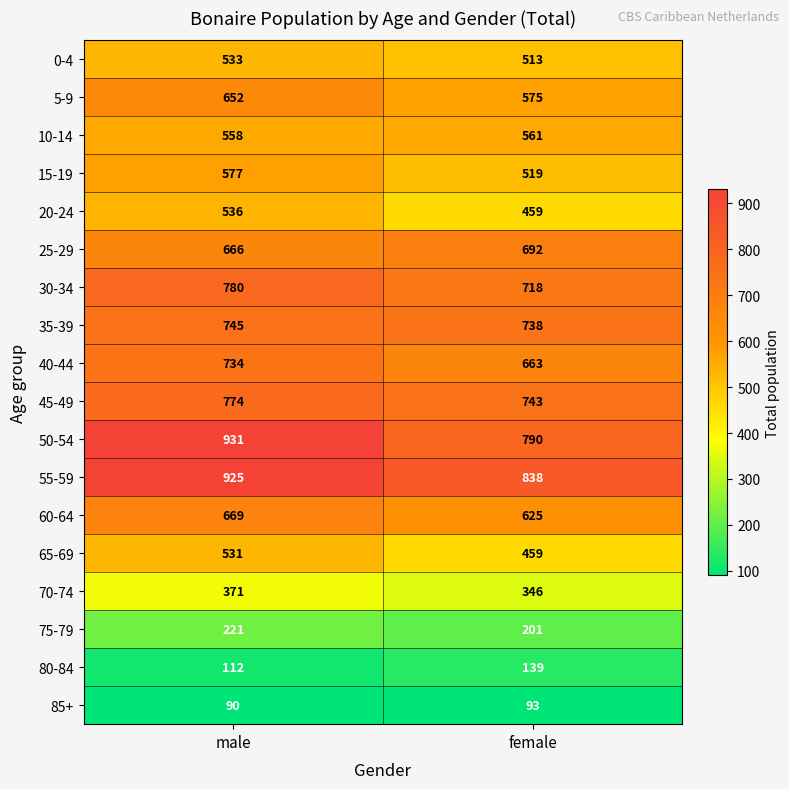

What is the difference between the maximum and minimum values in the 50-54 series?

141